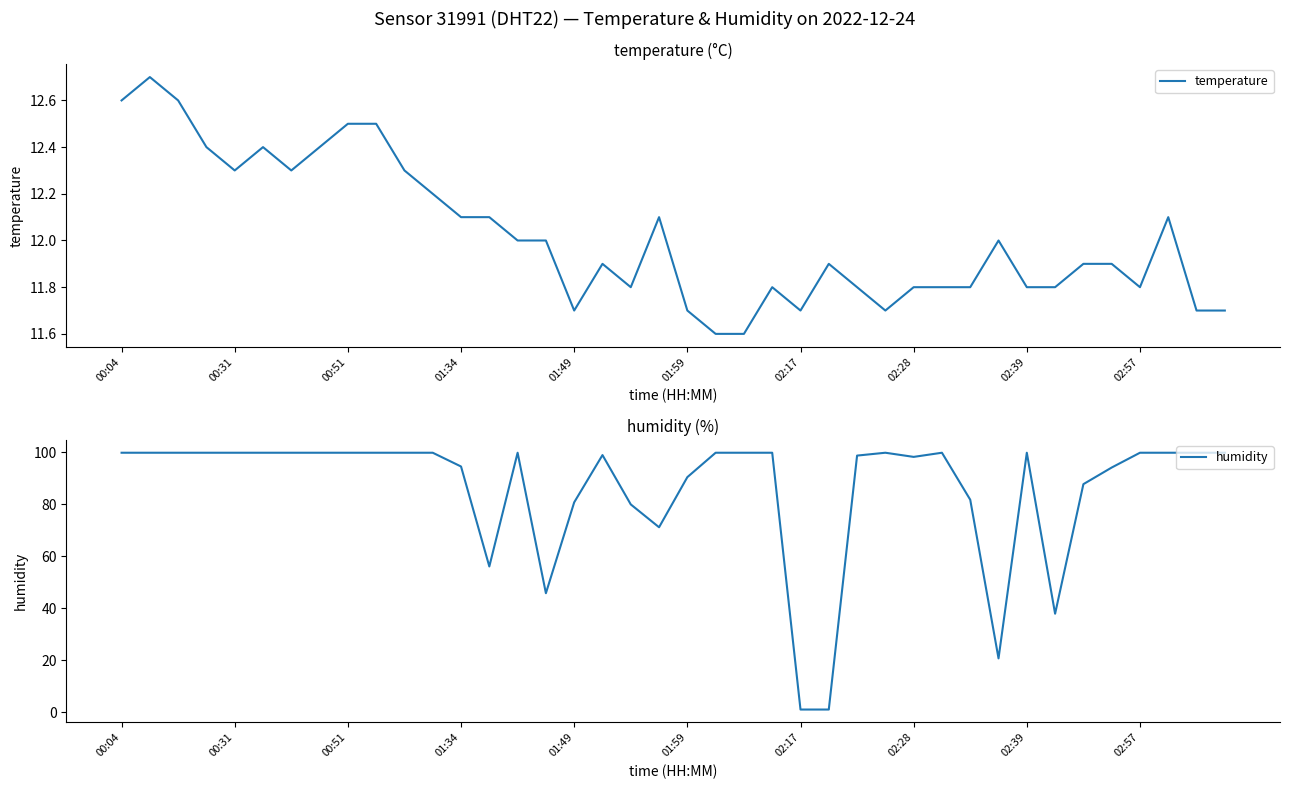

List the series in order of their peak value, highest first.

humidity, temperature